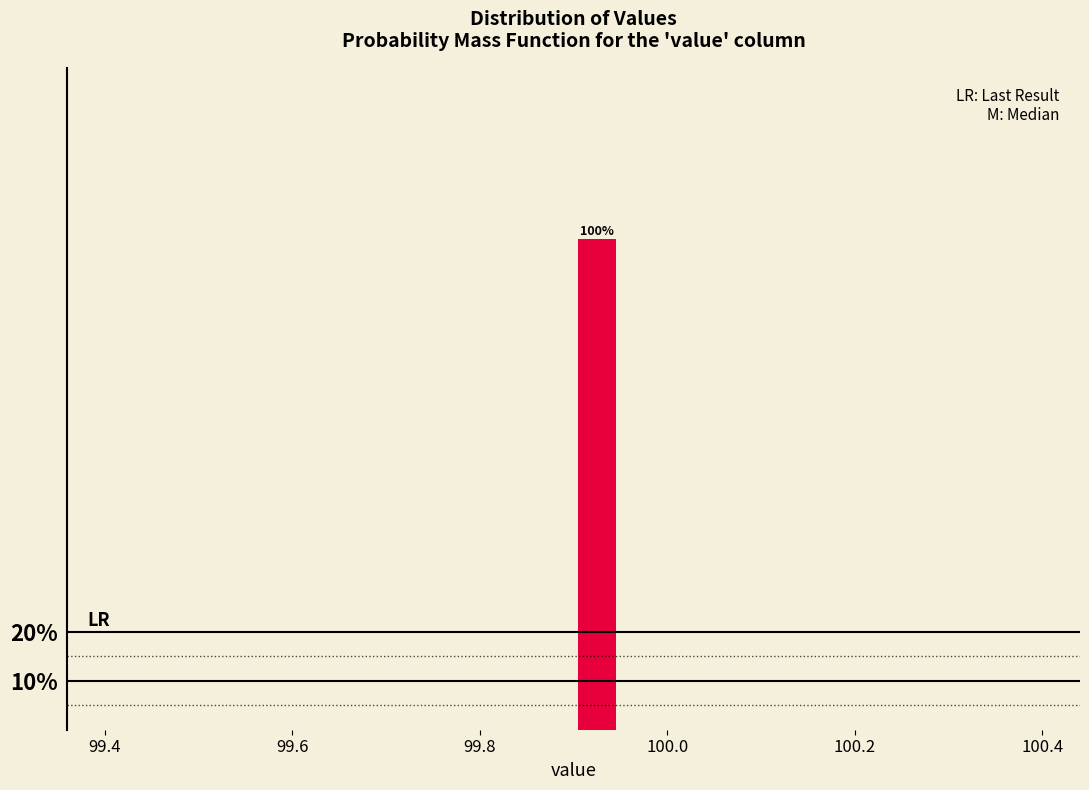

Read against the x-axis, roughly where is the centre of the tallest bar?

99.92